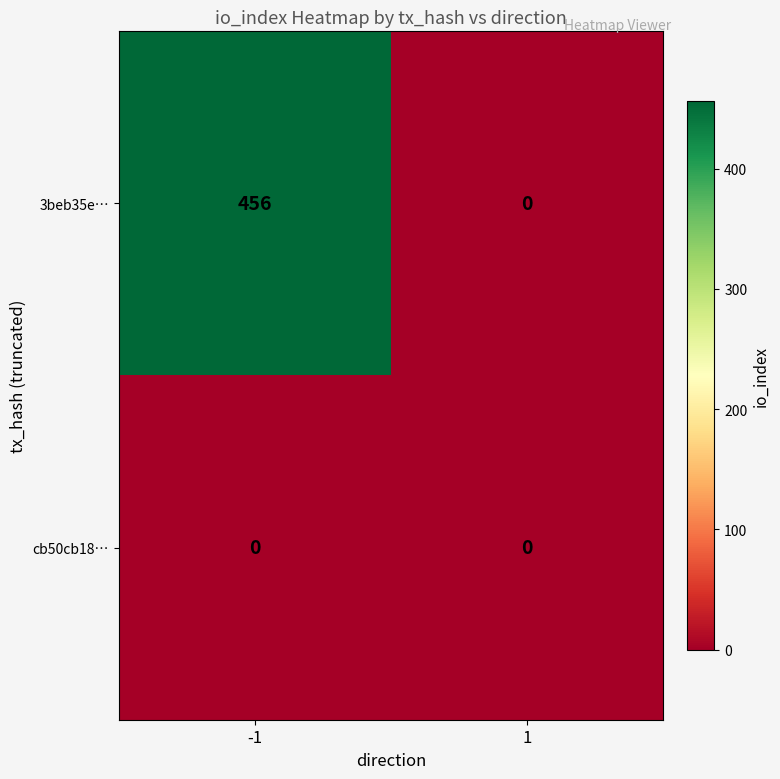

Which series has the largest total across all categories?

3beb35e…